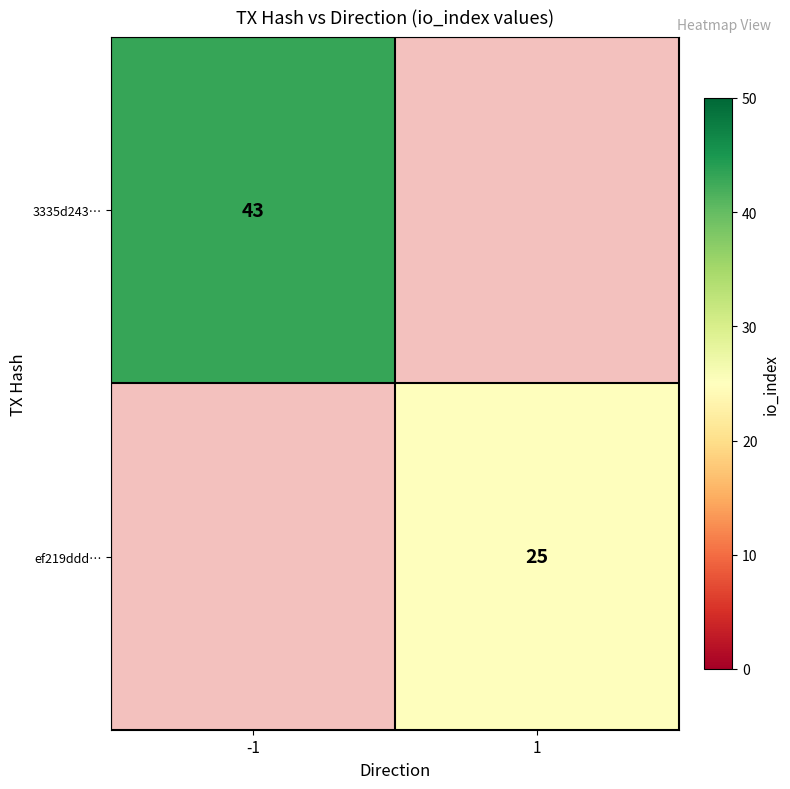

True or false: 3335d243… has a value of 9 at -1.

False